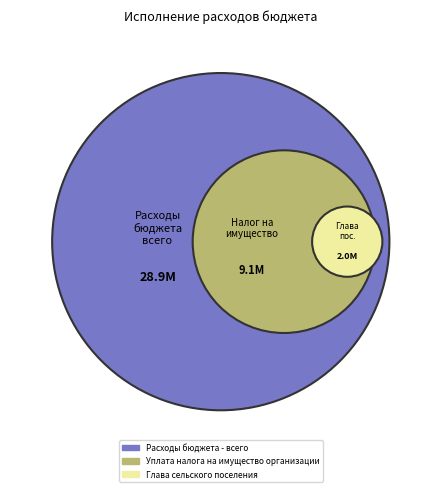

Count the number of slices in the pie.

3